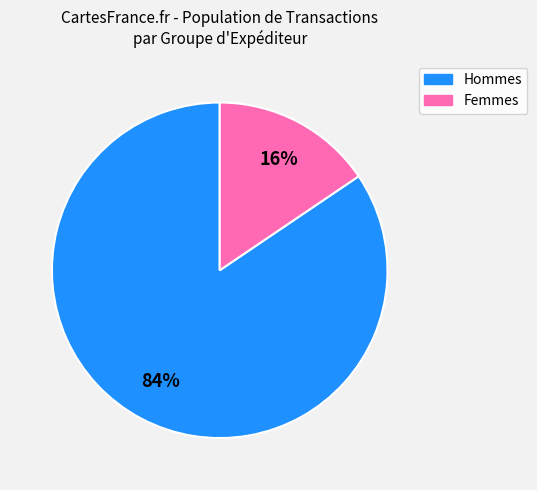

To the nearest percent, what is the average slice percentage?

50%